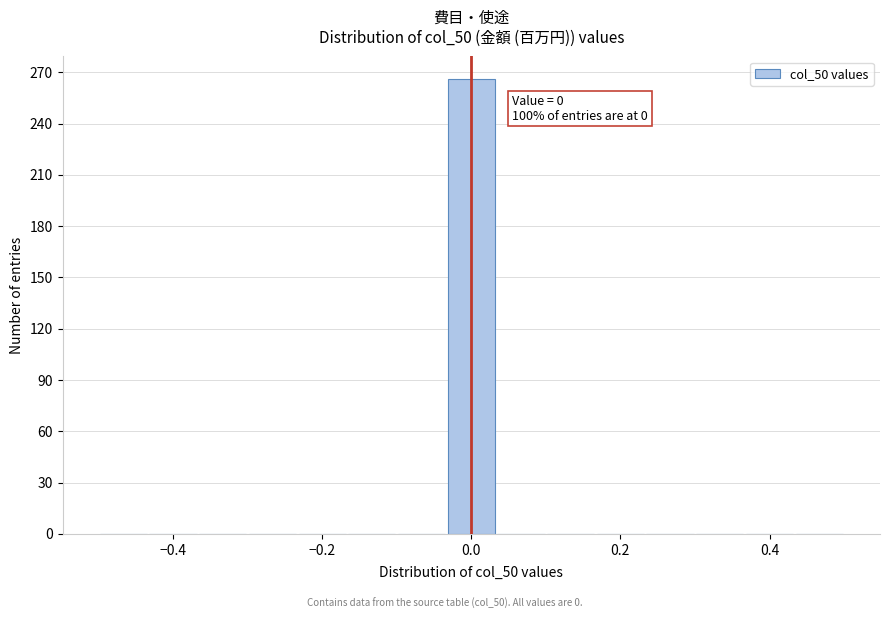

Read against the x-axis, roughly where is the centre of the tallest bar?

0.00